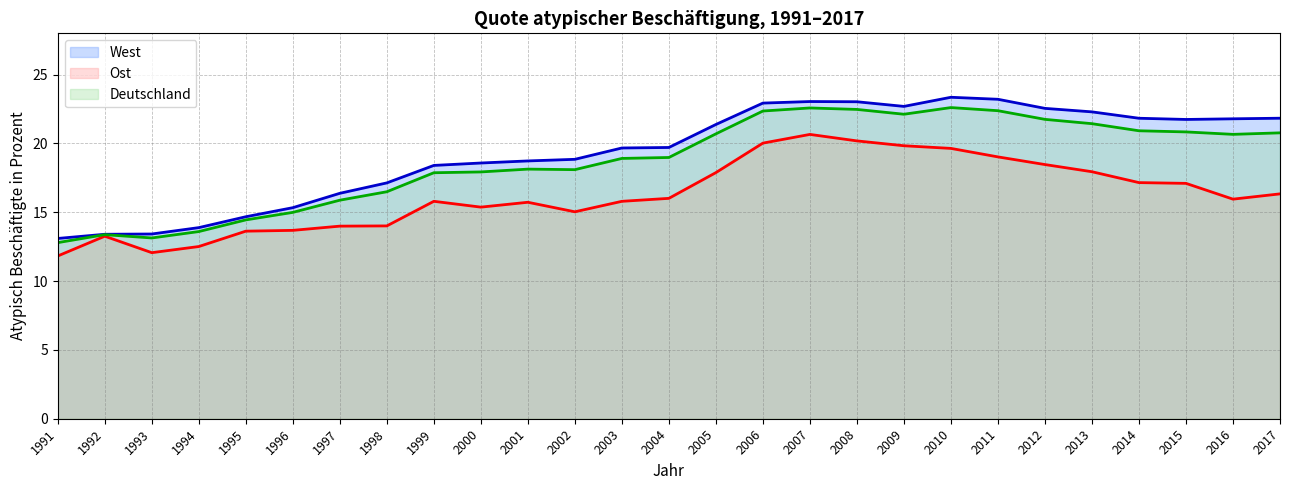

At which category does West (line) reach its first local peak?

2007